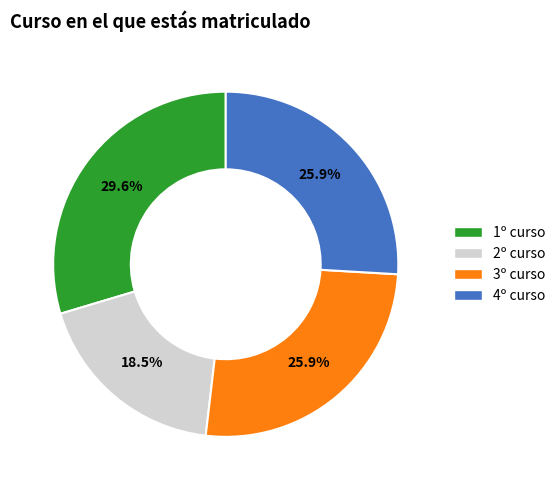

To the nearest percent, what portion does 1º curso represent?

30%